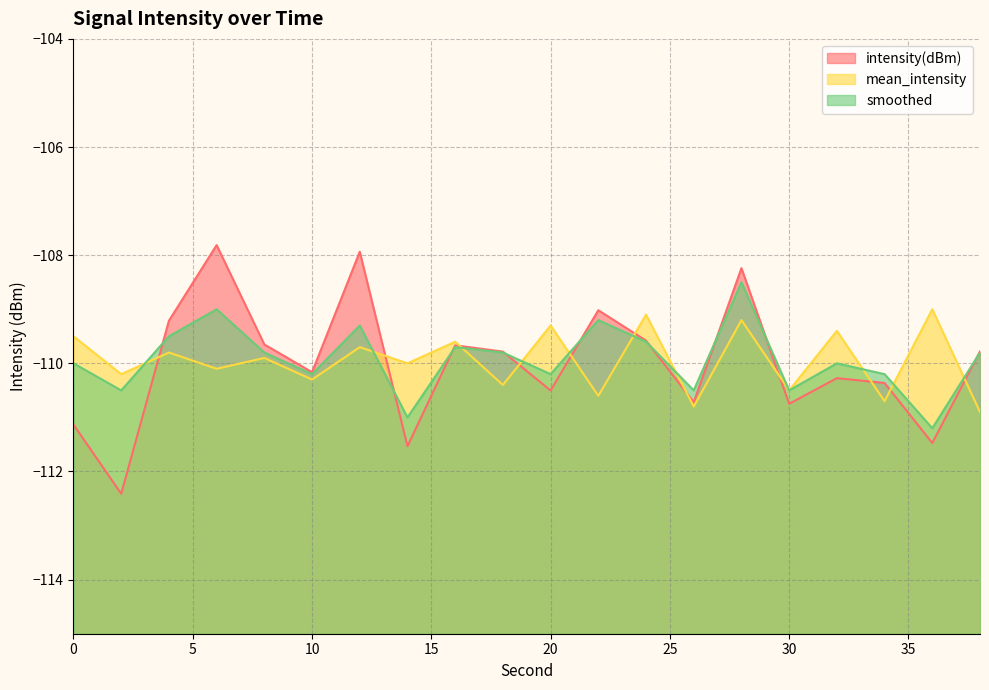

How many lines are shown in the chart?

3